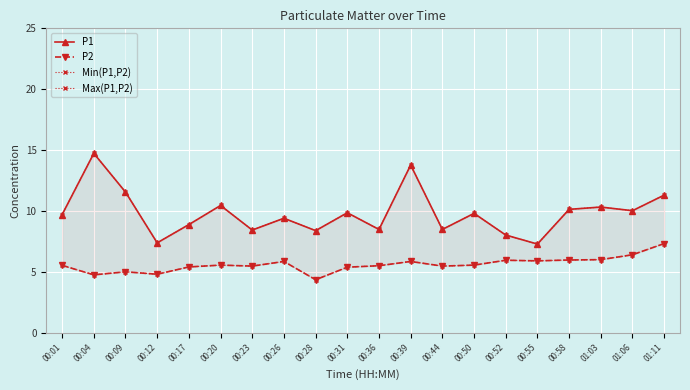

Which series has the largest range (max minus min)?

P1